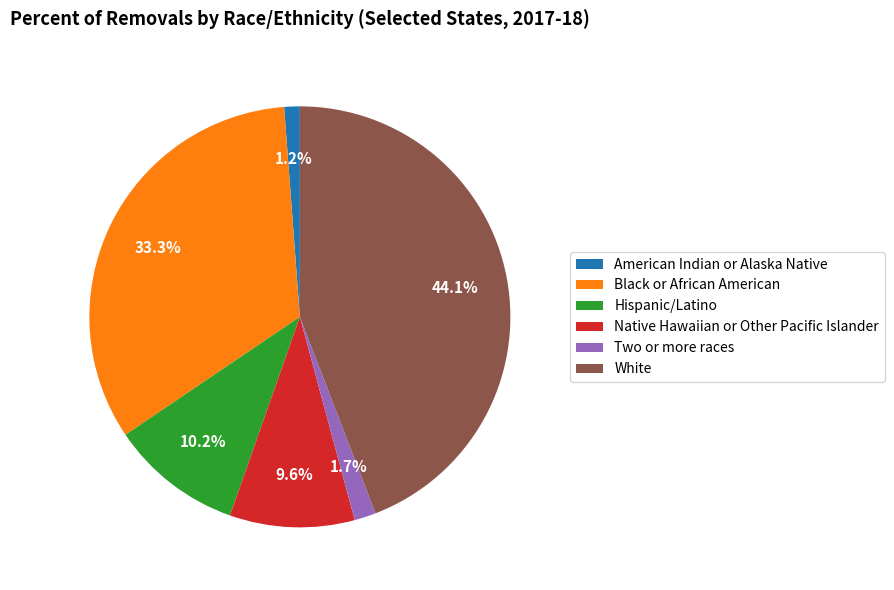

Do American Indian or Alaska Native and White together represent more than half of the pie?

No